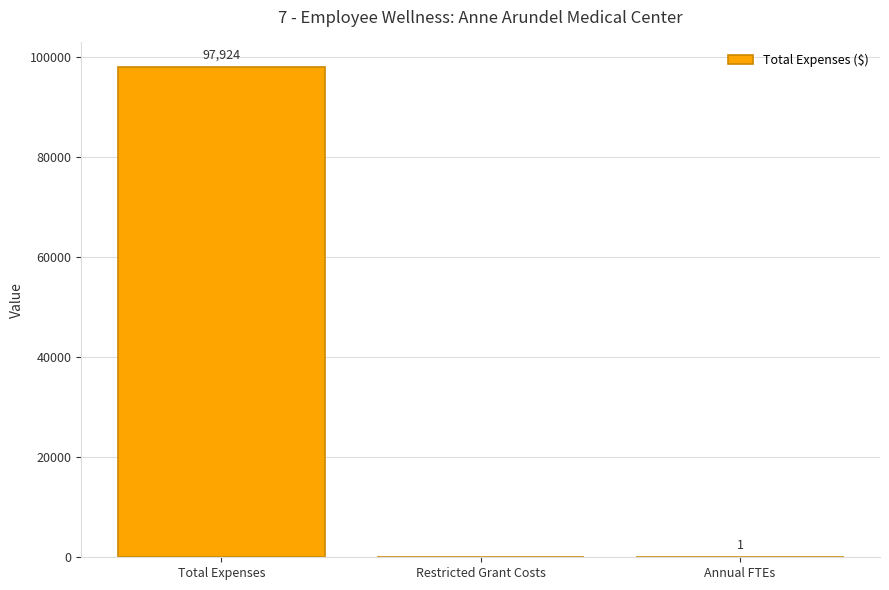

What is the sum of the values at Total Expenses and Annual FTEs?

97925